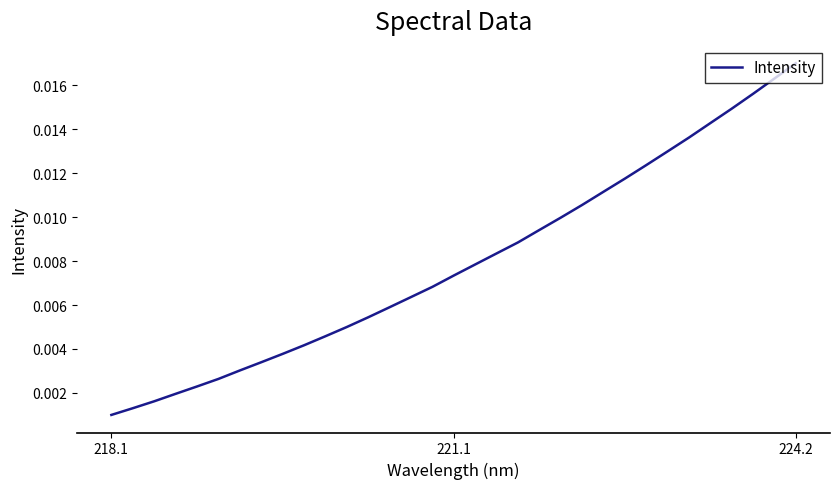

At which category does the chart reach its peak across all series?

224.2